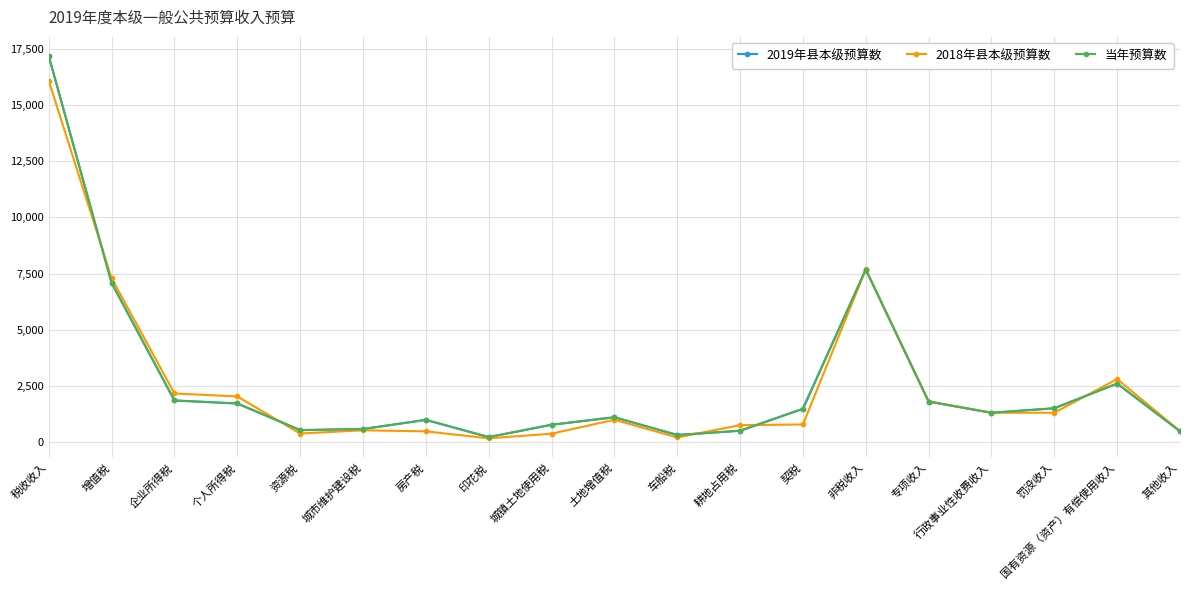

The 2019年县本级预算数 series shows 6596 at 税收收入. True or false?

False